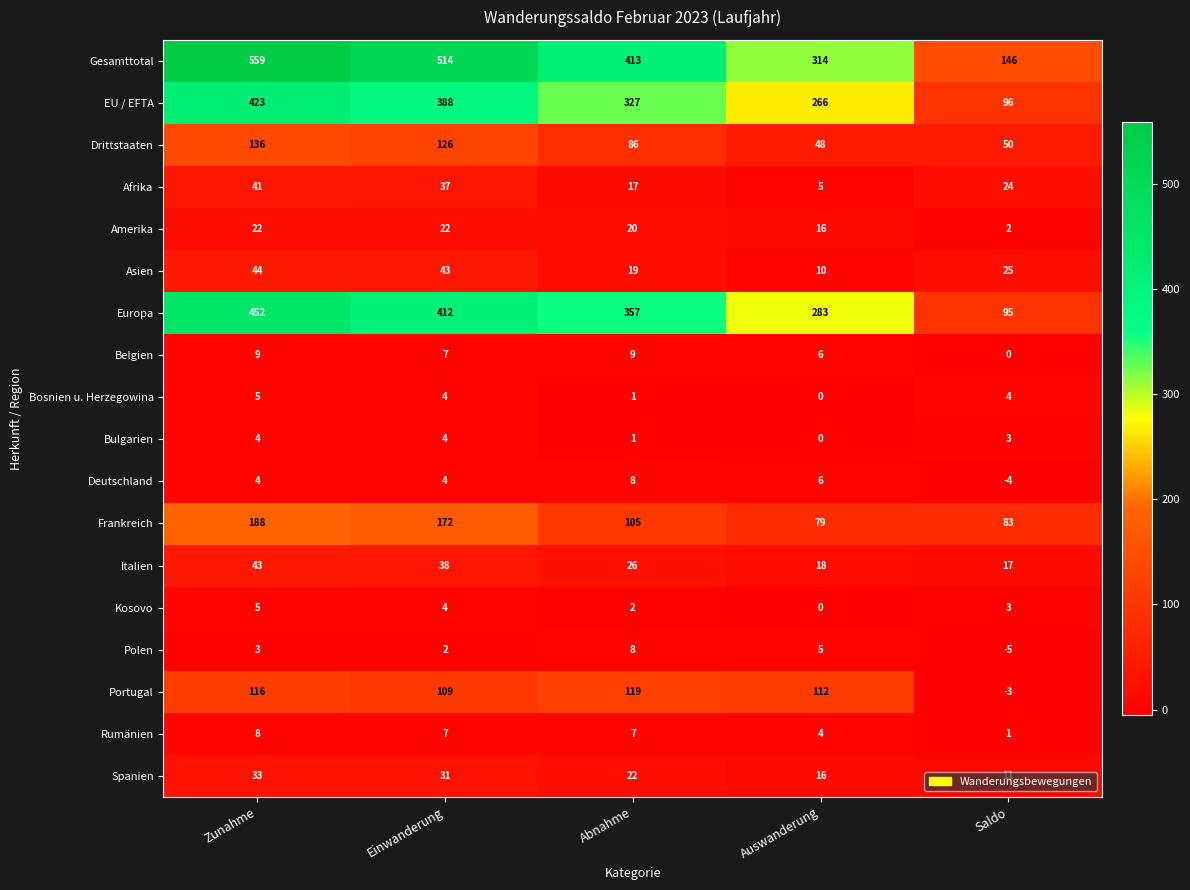

List the labels in order of Asien value, smallest first.

Auswanderung, Abnahme, Saldo, Einwanderung, Zunahme